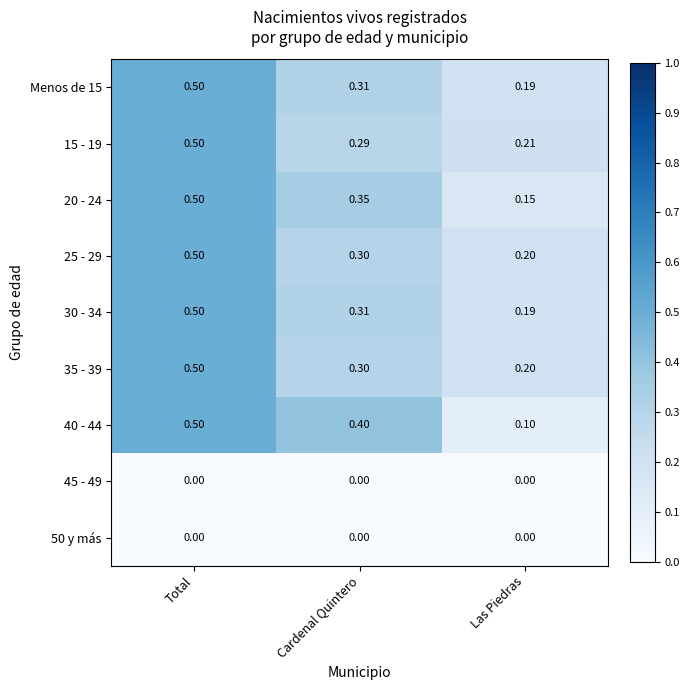

Rank the categories by 40 - 44 value from highest to lowest.

Total, Cardenal Quintero, Las Piedras